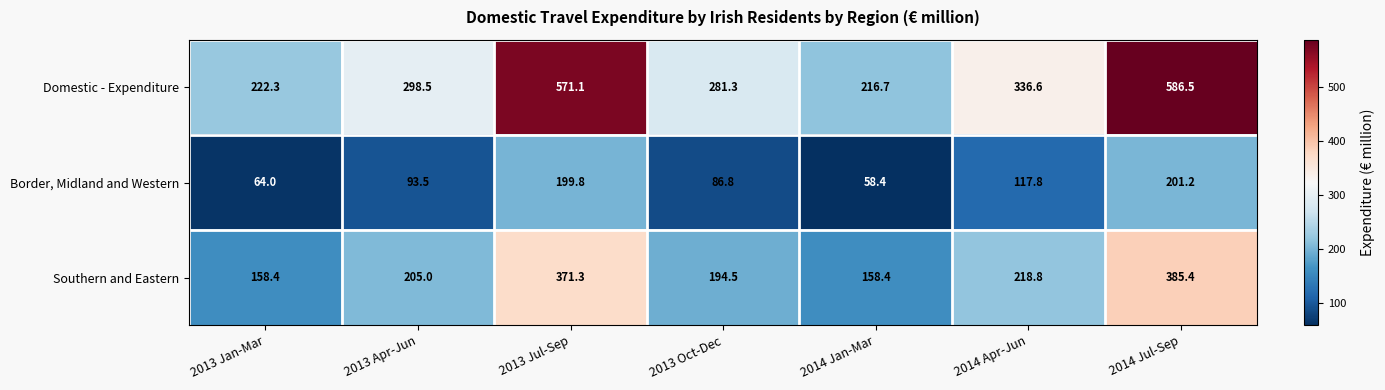

How many categories are shown in the chart?

7